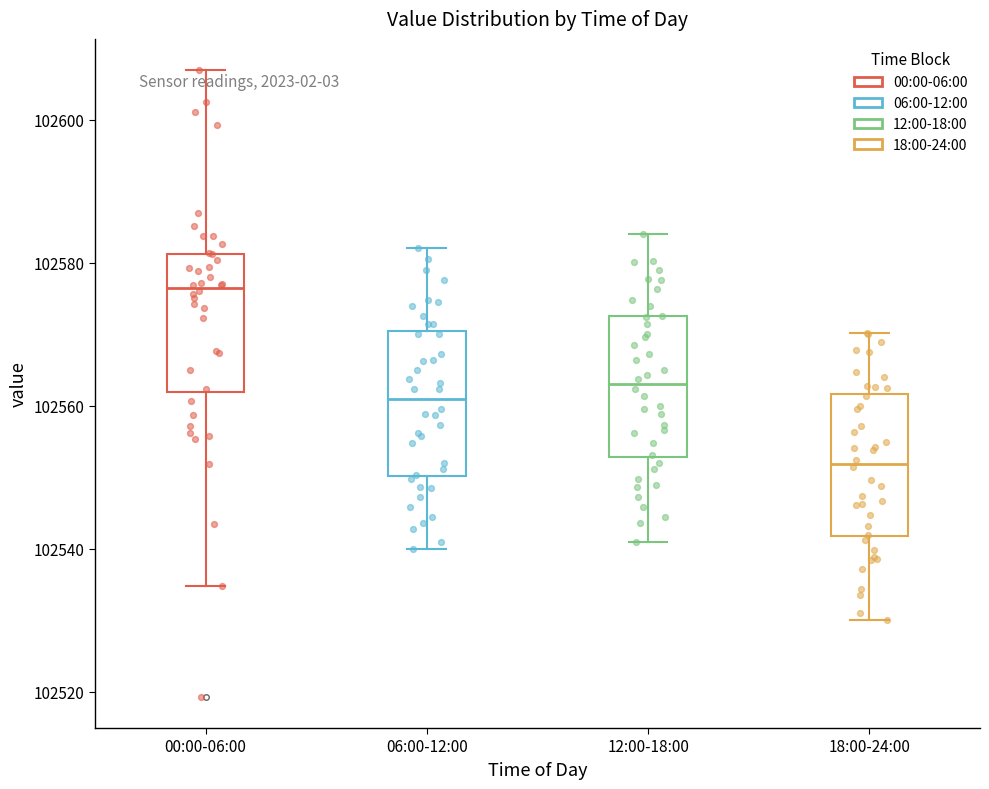

Reading left to right, read every box against the y-axis: the position of its median line, the range the box covers, and the ends of its whiskers. The values are not printed on the chart, so give them approximately, as read against the axis.

00:00-06:00: median 102576, box 102562 to 102582, whiskers 102534 to 102606
06:00-12:00: median 102560, box 102550 to 102570, whiskers 102540 to 102582
12:00-18:00: median 102564, box 102552 to 102572, whiskers 102542 to 102584
18:00-24:00: median 102552, box 102542 to 102562, whiskers 102530 to 102570